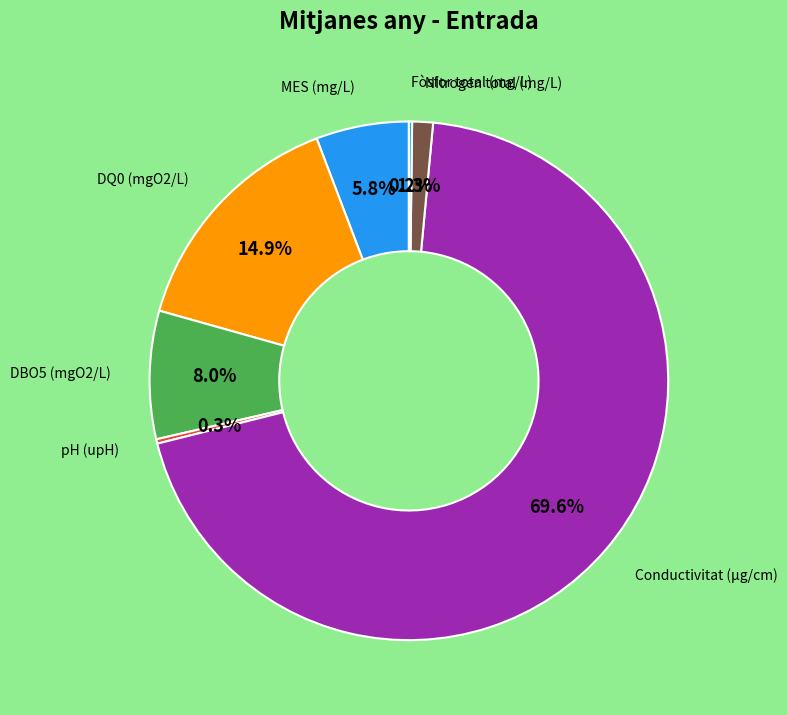

Is there any slice that represents more than half of the pie?

Yes